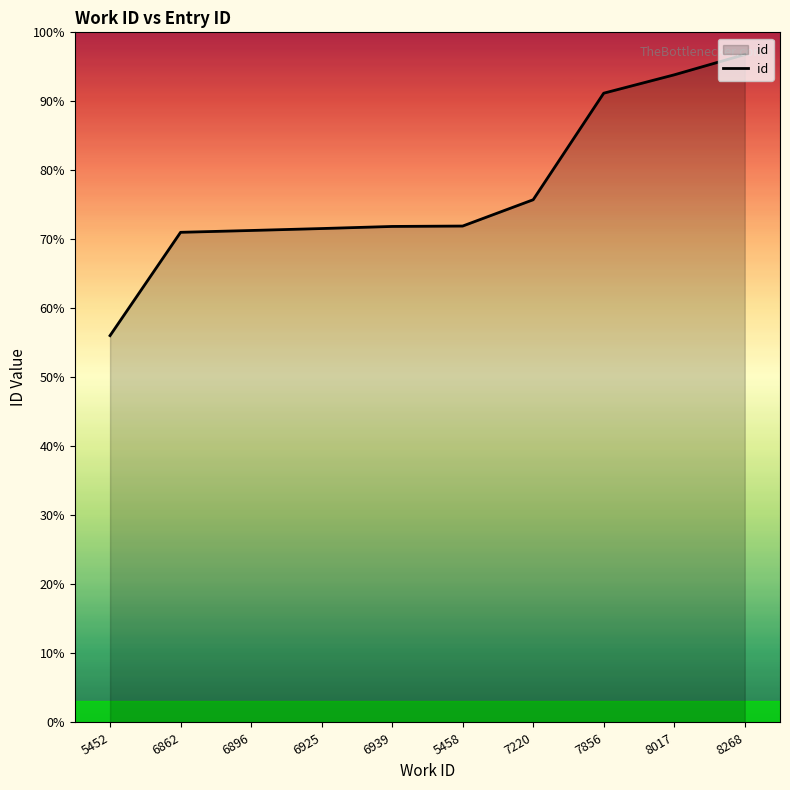

What position from the left is 5452?

1